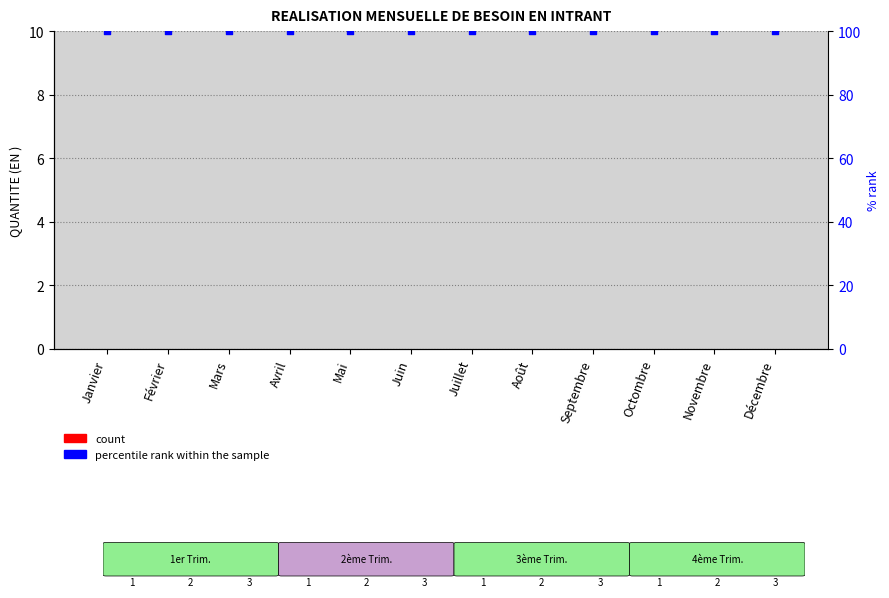

Is the value of percentile rank within the sample at Juin greater than the value of QUANTITE (EN ) at Février?

Yes